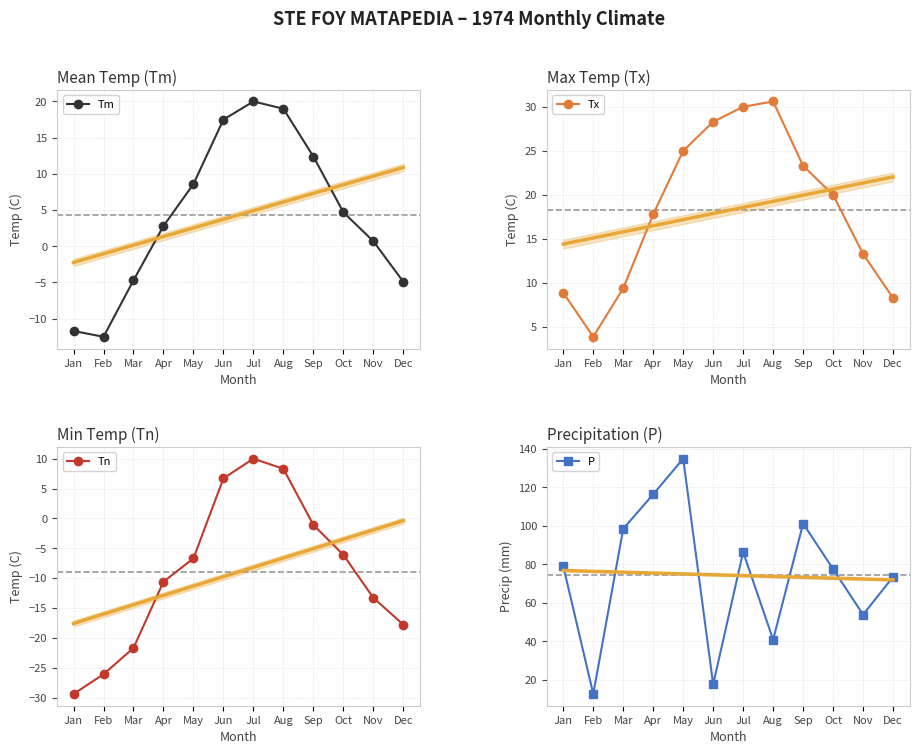

Reading left to right, extract all data points from this chart.

Tm: -11.7	-12.5	-4.7	2.8	8.6	17.5	20.0	19.0	12.4	4.7	0.7	-4.9
Tx: 8.9	3.9	9.4	17.8	25.0	28.3	30.0	30.6	23.3	20.0	13.3	8.3
Tn: -29.4	-26.1	-21.7	-10.6	-6.7	6.7	10.0	8.3	-1.1	-6.1	-13.3	-17.8
P: 79.1	12.7	98.5	116.4	134.9	17.7	86.4	40.9	101.2	77.6	53.9	73.5